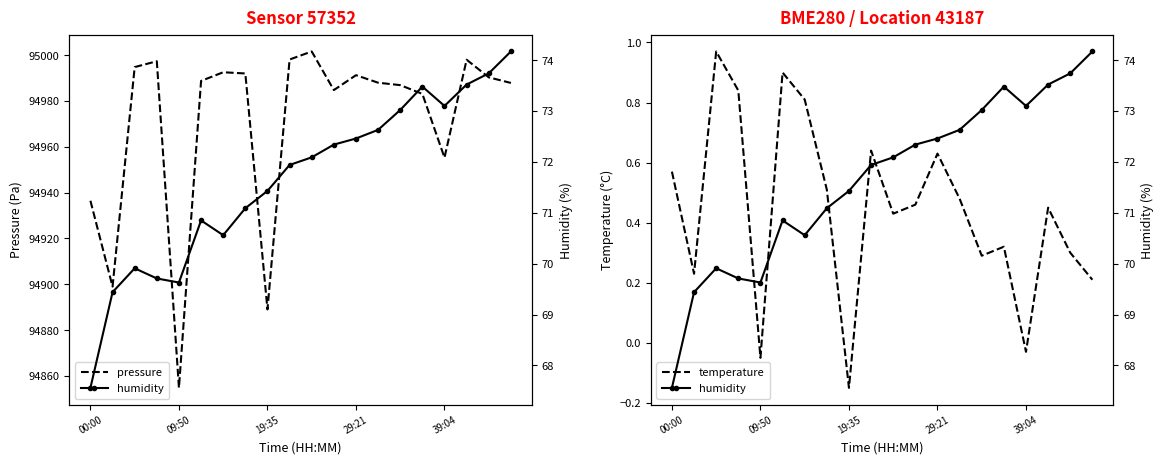

Reading left to right, transcribe all the data shown in this chart.

pressure: 94936.4	94899.0	94994.8	94997.3	94854.8	94988.7	94992.5	94992.0	94889.0	94998.1	95001.6	94984.7	94991.2	94987.9	94986.9	94983.1	94955.2	94998.0	94990.3	94987.8
temperature: 0.6	0.2	1.0	0.8	-0.1	0.9	0.8	0.5	-0.1	0.6	0.4	0.5	0.6	0.5	0.3	0.3	-0.0	0.5	0.3	0.2
humidity: 67.6	69.4	69.9	69.7	69.6	70.8	70.6	71.1	71.4	71.9	72.1	72.3	72.5	72.6	73.0	73.5	73.1	73.5	73.7	74.2